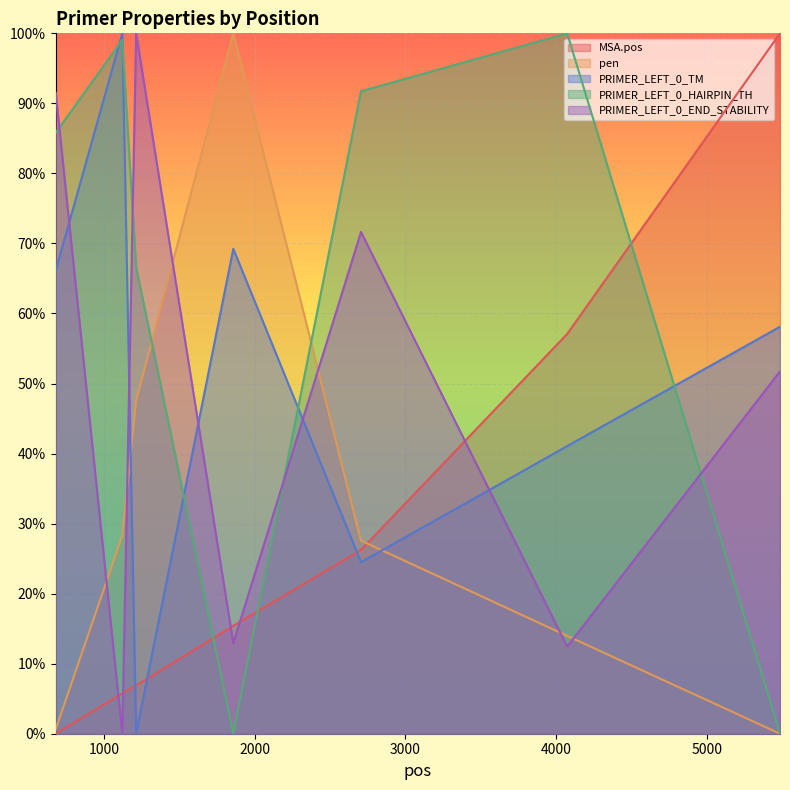

Reading left to right, what are all the values shown in this chart?

MSA.pos: 678=0.0	1120=0.1	1212=0.1	1857=0.2	2705=0.3	4074=0.6	5487=1.0
pen: 678=0.0	1120=0.3	1212=0.5	1857=1.0	2705=0.3	4074=0.1	5487=0.0
PRIMER_LEFT_0_TM: 678=0.7	1120=1.0	1212=0.0	1857=0.7	2705=0.2	4074=0.4	5487=0.6
PRIMER_LEFT_0_HAIRPIN_TH: 678=0.9	1120=1.0	1212=0.7	1857=0.0	2705=0.9	4074=1.0	5487=0.0
PRIMER_LEFT_0_END_STABILITY: 678=0.9	1120=0.0	1212=1.0	1857=0.1	2705=0.7	4074=0.1	5487=0.5